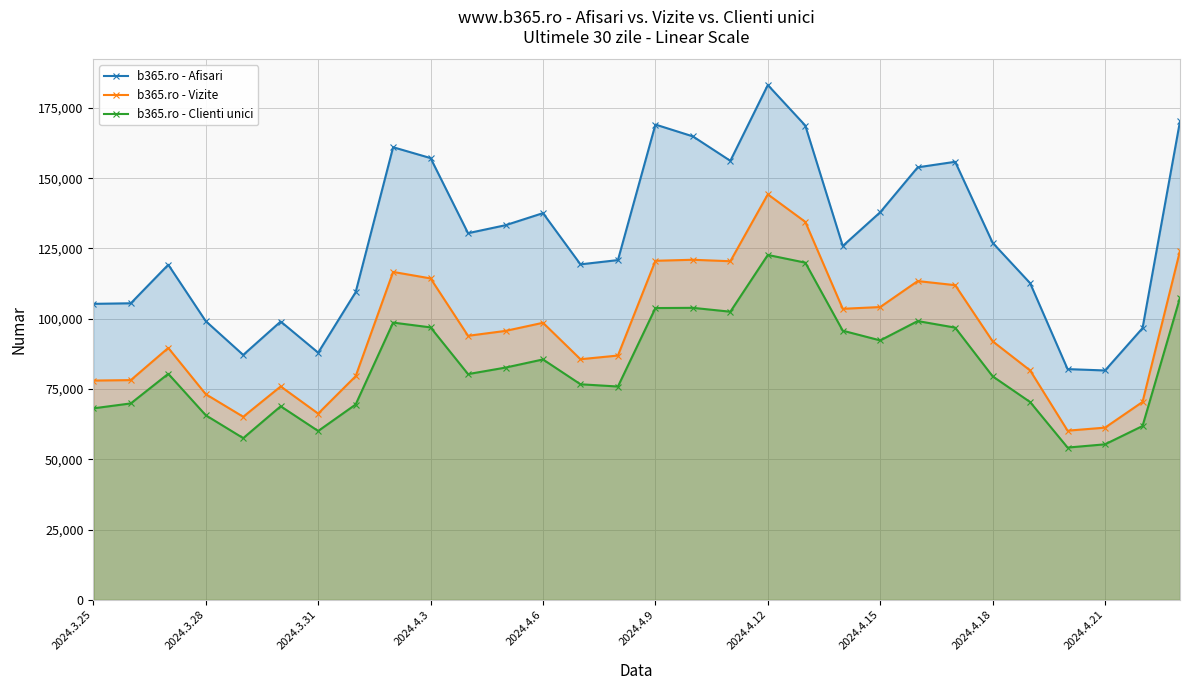

What is the maximum value for b365.ro - Vizite?

144245